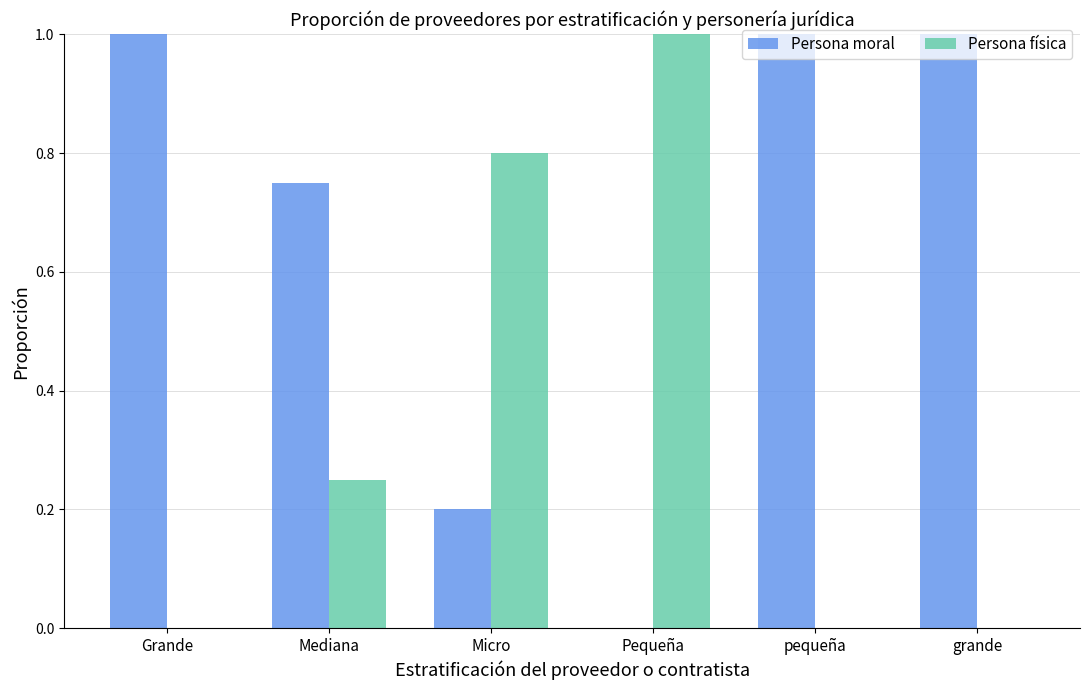

What is the greatest value displayed?

1.0